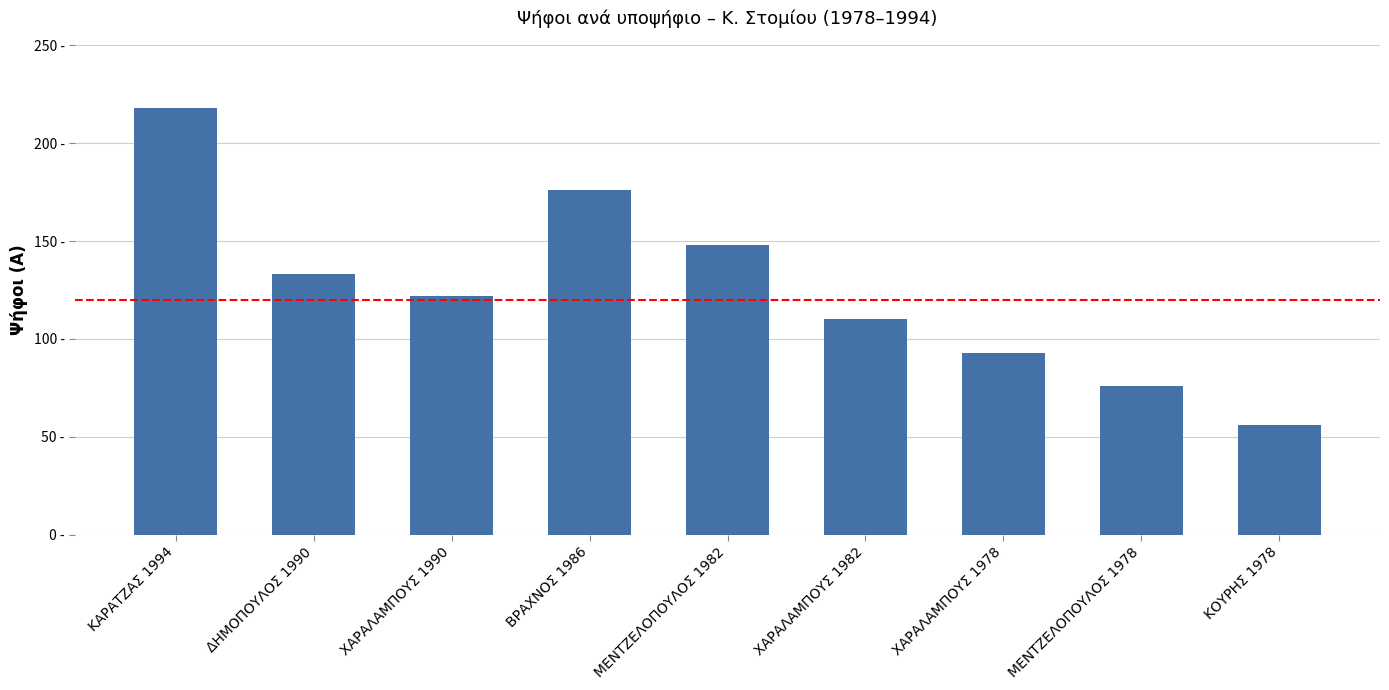

Which category has the highest value across all series?

ΚΑΡΑΤΖΑΣ 1994